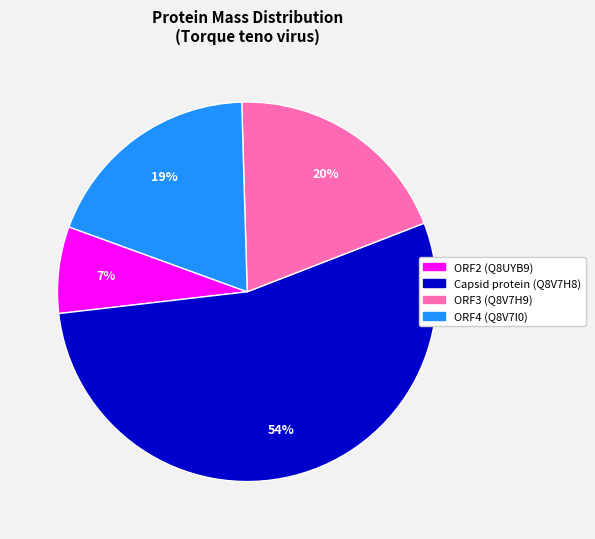

How many slices are in this pie chart?

4